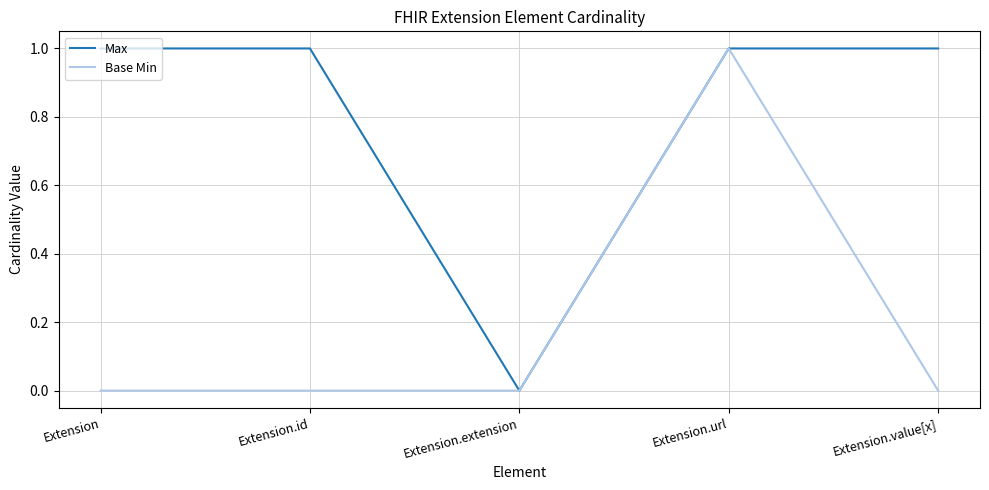

Reading left to right, what are all the values shown in this chart?

Max: Extension=1	Extension.id=1	Extension.extension=0	Extension.url=1	Extension.value[x]=1
Base Min: Extension=0	Extension.id=0	Extension.extension=0	Extension.url=1	Extension.value[x]=0